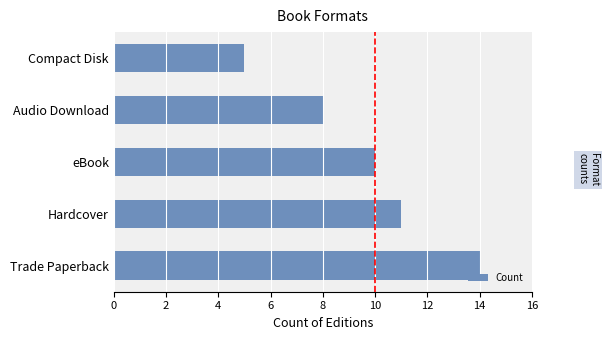

Reading top to bottom, transcribe all the data shown in this chart.

Compact Disk=5	Audio Download=8	eBook=10	Hardcover=11	Trade Paperback=14